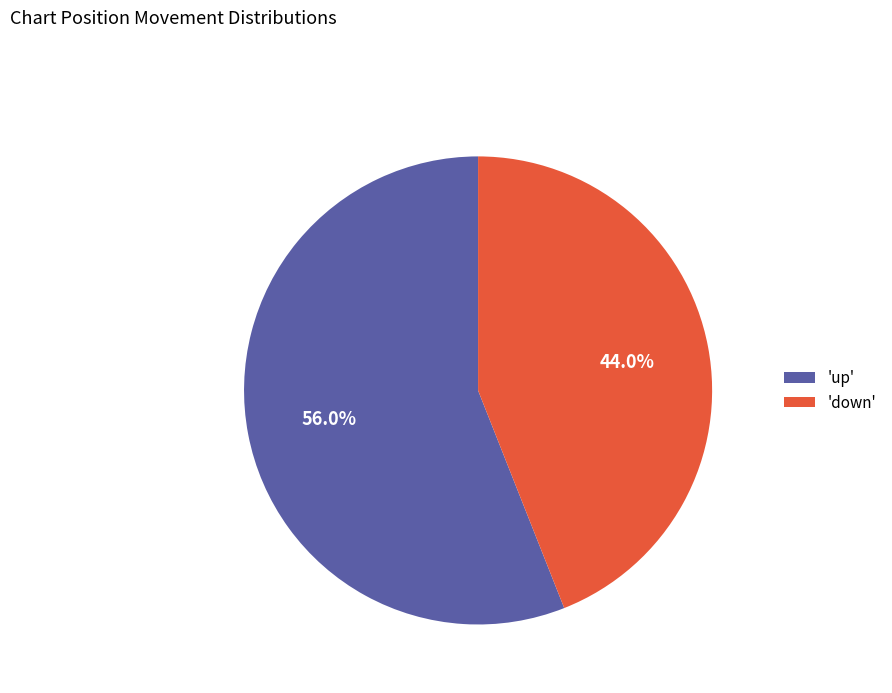

Which category accounts for the majority?

'up'